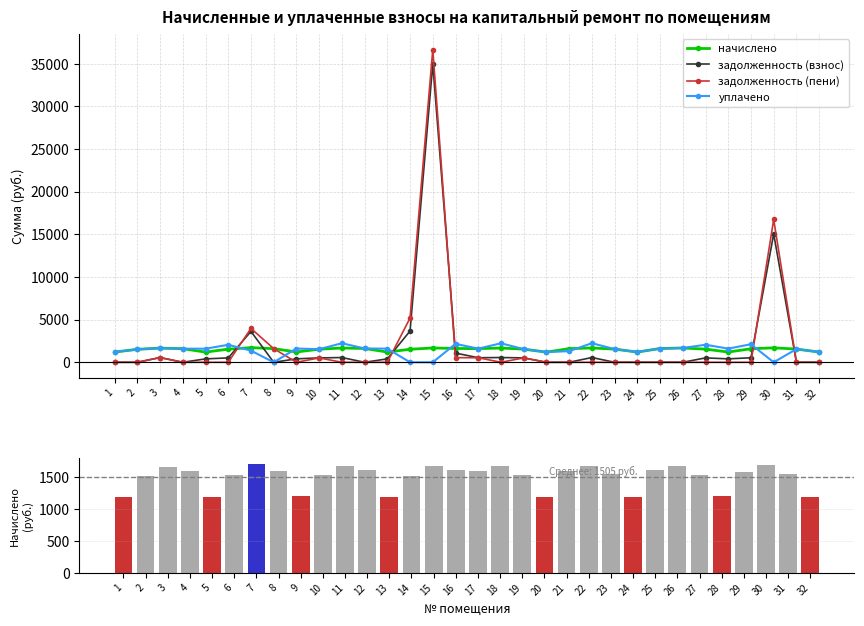

Which series changed the most between 9 and 29?

уплачено